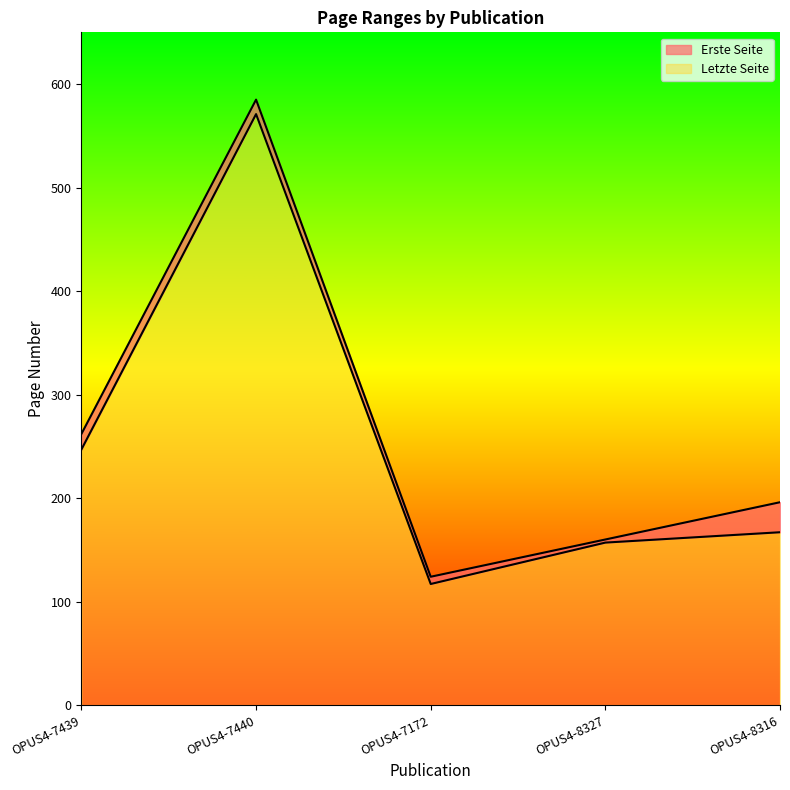

What position from the right is OPUS4-8316?

1